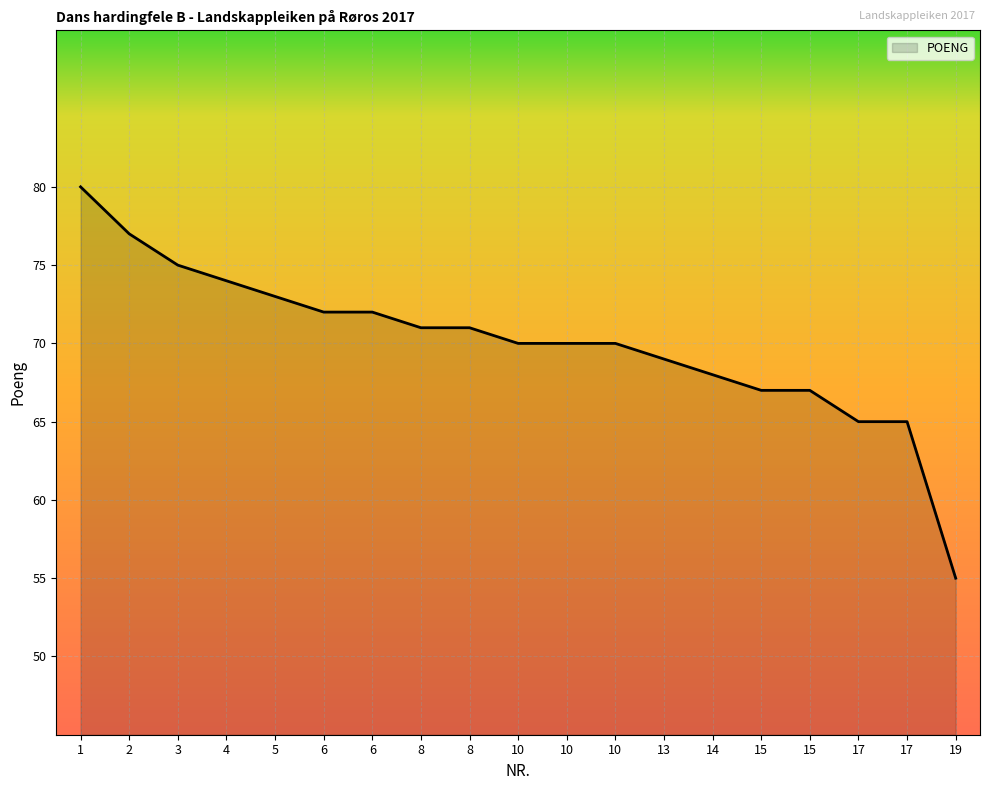

How many lines are shown in the chart?

1